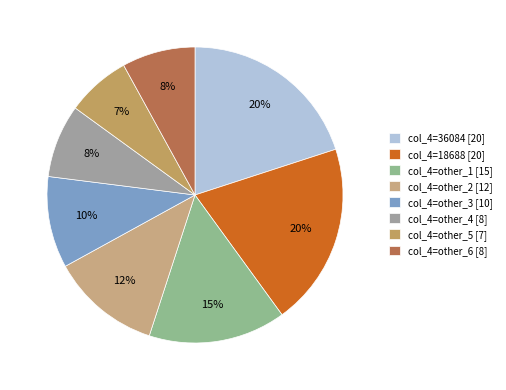

True or false: col_4=other_3 accounts for 10% of the total.

True